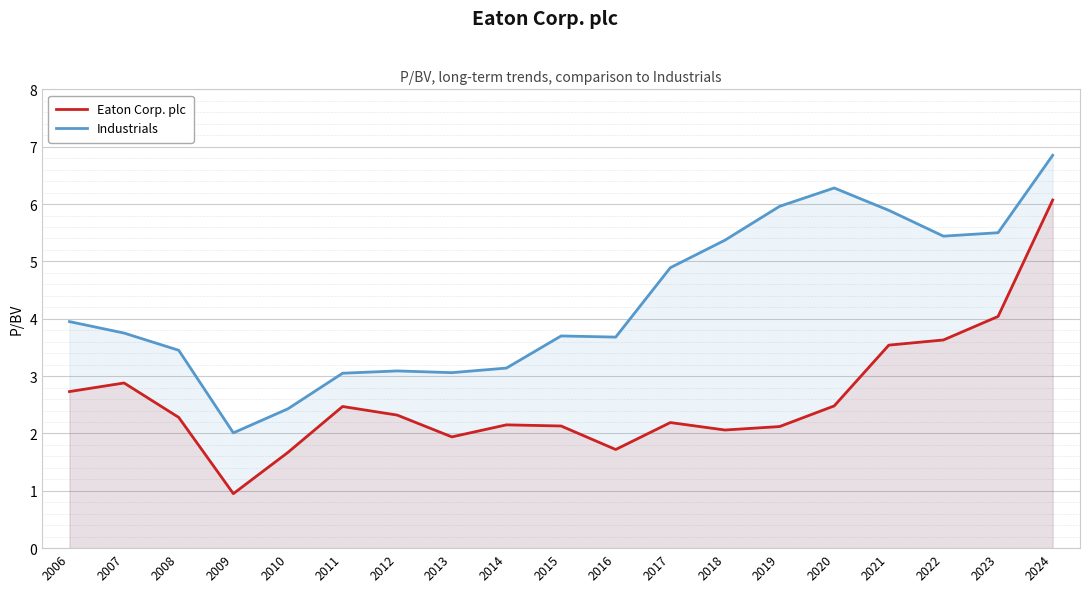

Which series has the largest range (max minus min)?

Eaton Corp. plc